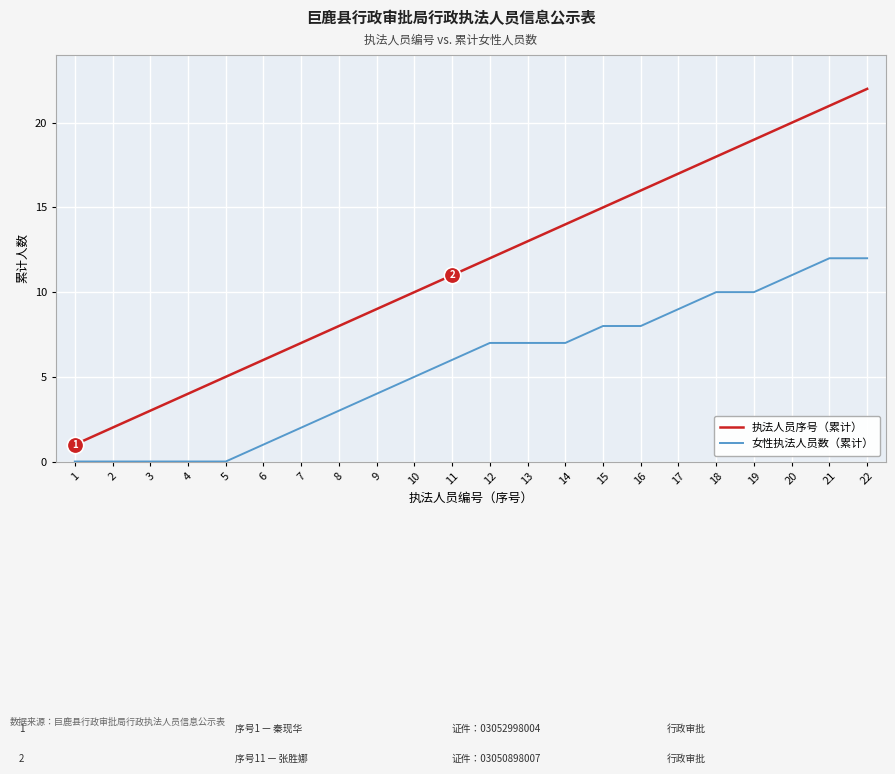

Which series has the largest range (max minus min)?

执法人员序号（累计）